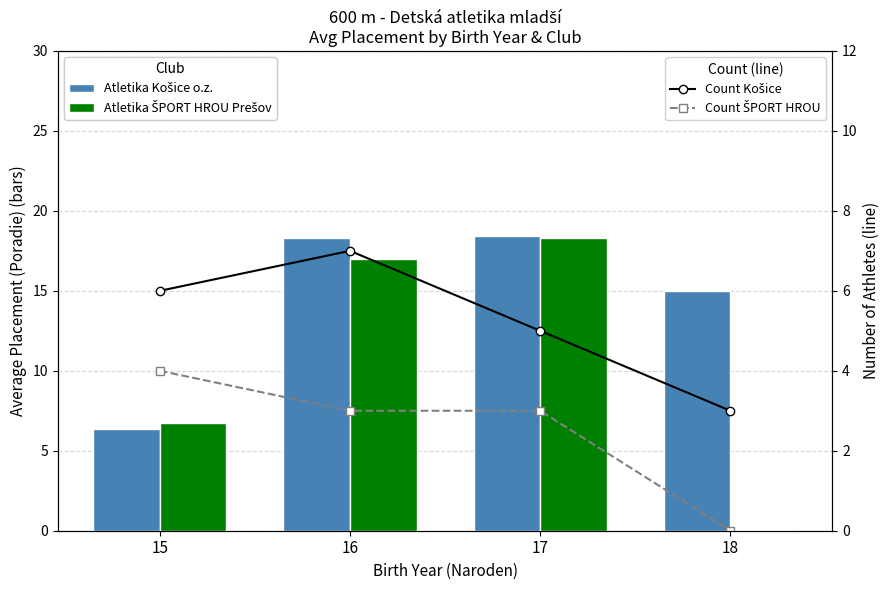

Between 17 and 18, which is larger?

17